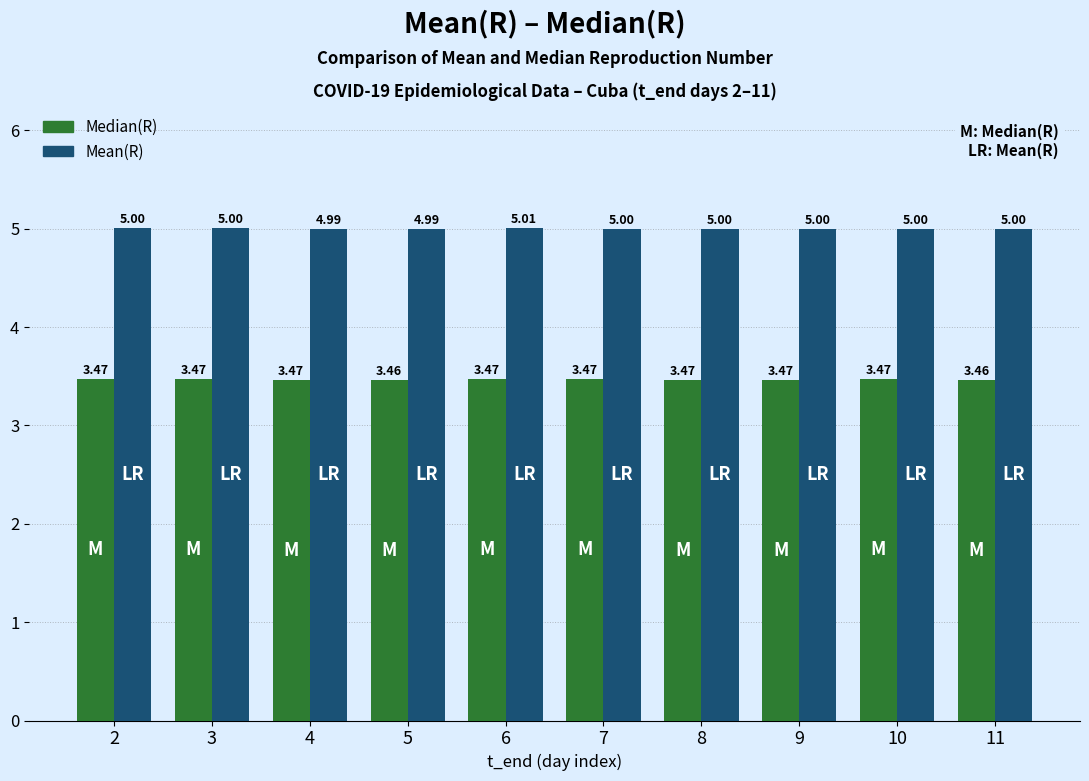

Is the value of Mean(R) at 7 greater than the value of Median(R) at 8?

Yes